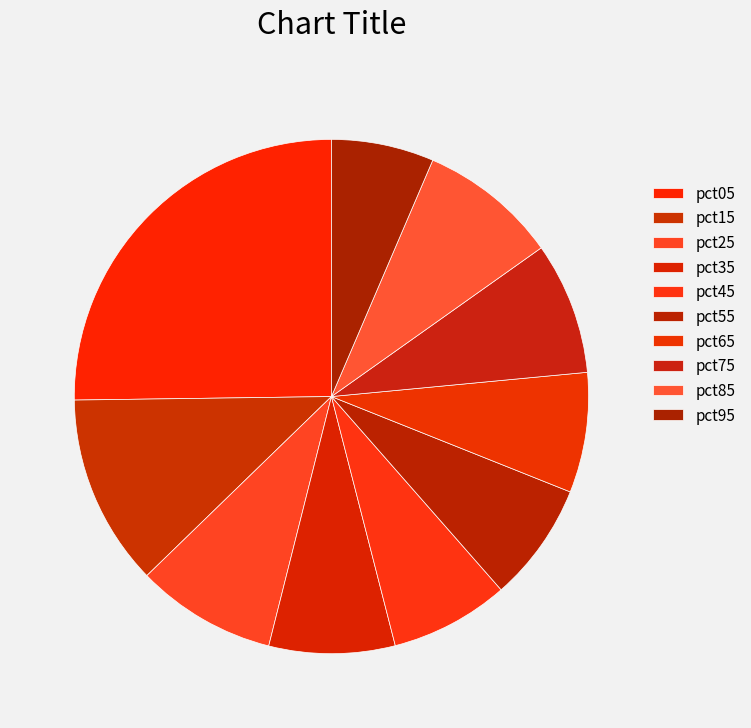

How many slices are in this pie chart?

10